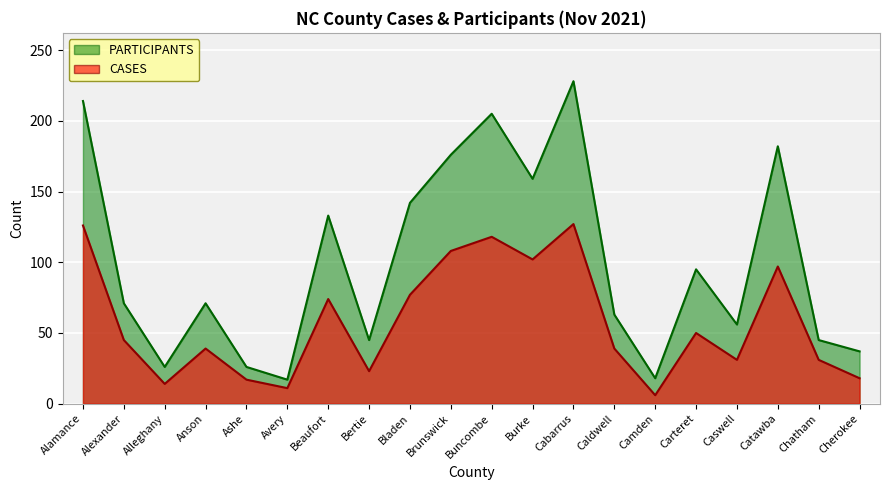

How many data points does each series have?

20